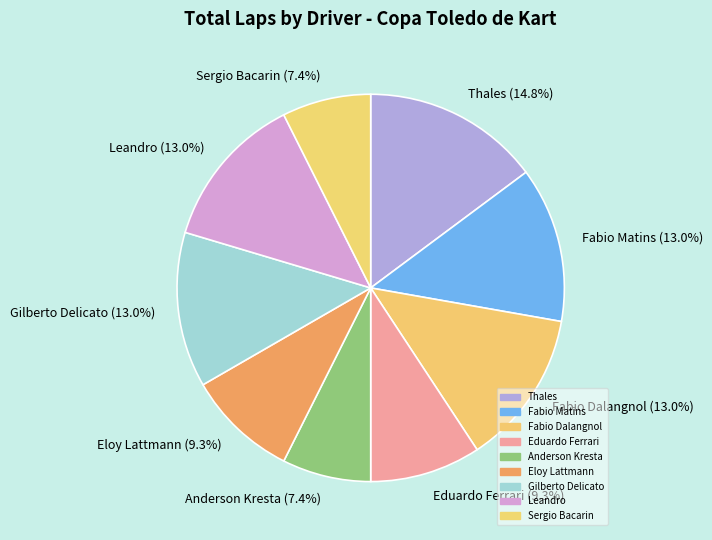

Approximately how many times larger is the value at Fabio Matins compared to Leandro?

1.0